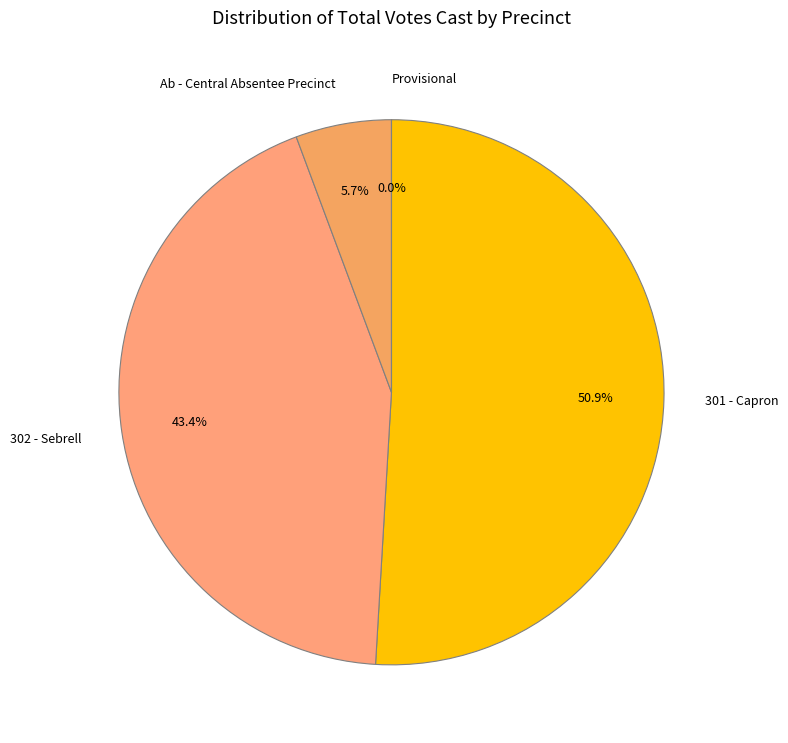

What is the total percentage of 301 - Capron and 302 - Sebrell?

94.3%